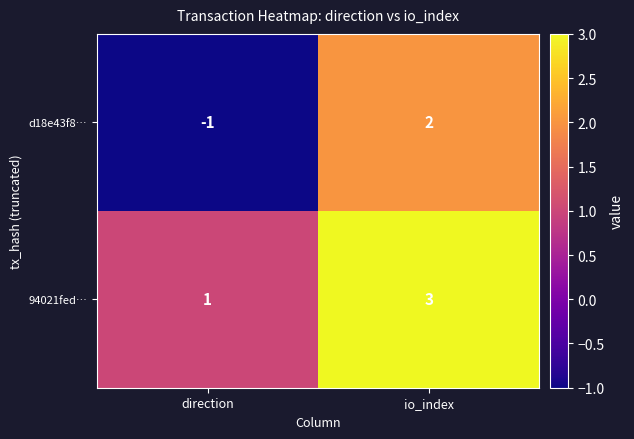

What is the smallest value displayed?

-1